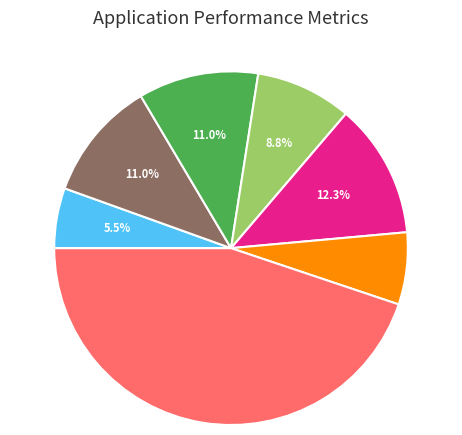

Does any single category account for the majority?

No